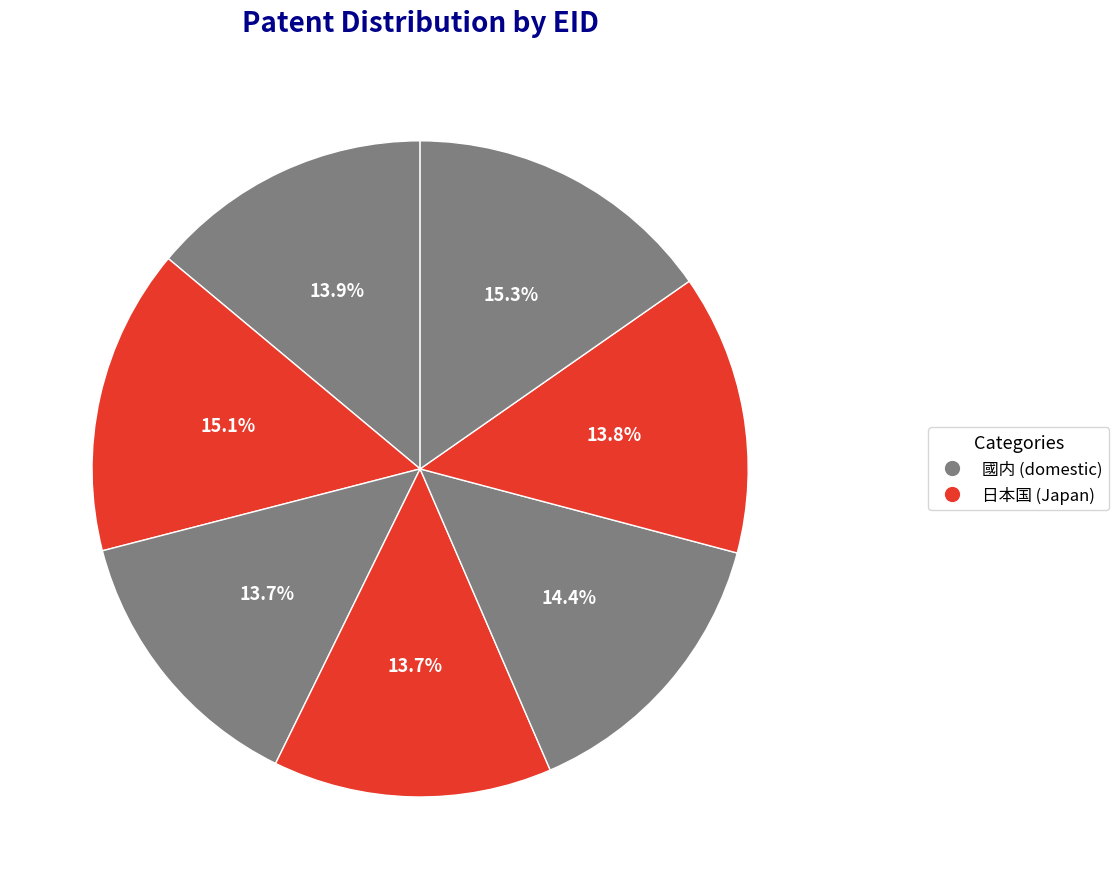

How many slices are in this pie chart?

7